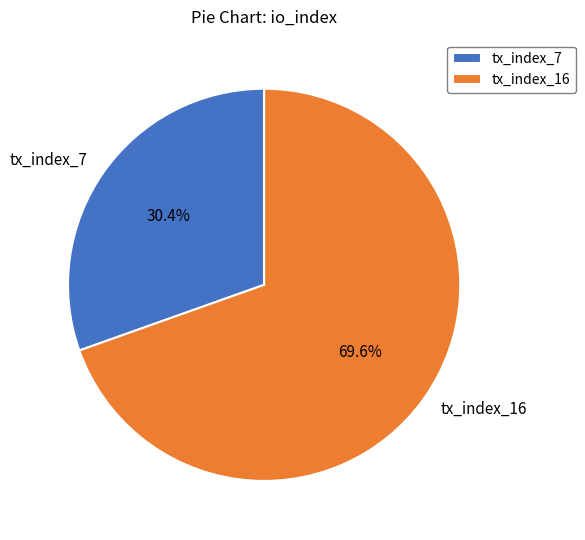

Does tx_index_7 account for over 50% of the chart?

No